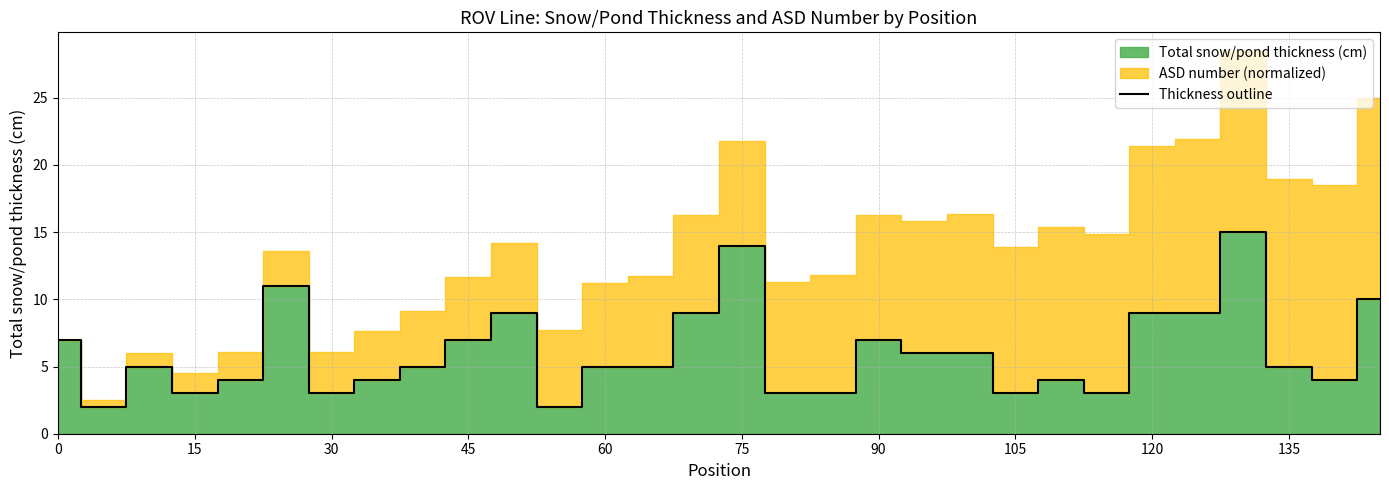

What is the value of the 5th point from the left?

4